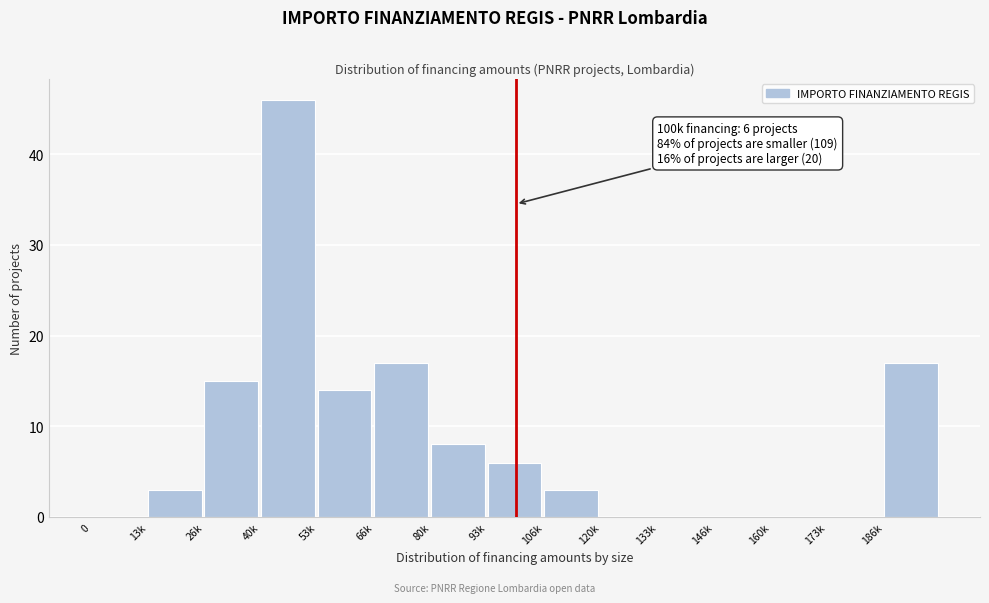

Reading left to right, list all the values displayed in this chart.

0=0	13k=3	26k=15	40k=46	53k=14	66k=17	80k=8	93k=6	106k=3	120k=0	133k=0	146k=0	160k=0	173k=0	186k=17